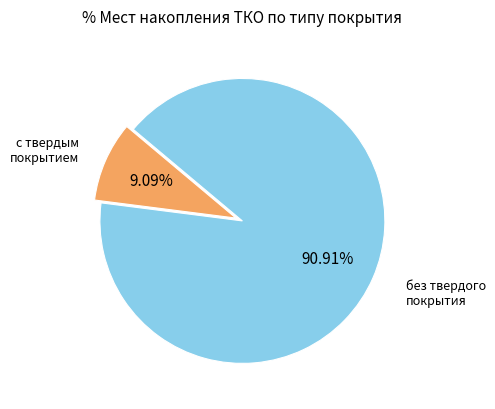

How many slices are in this pie chart?

2